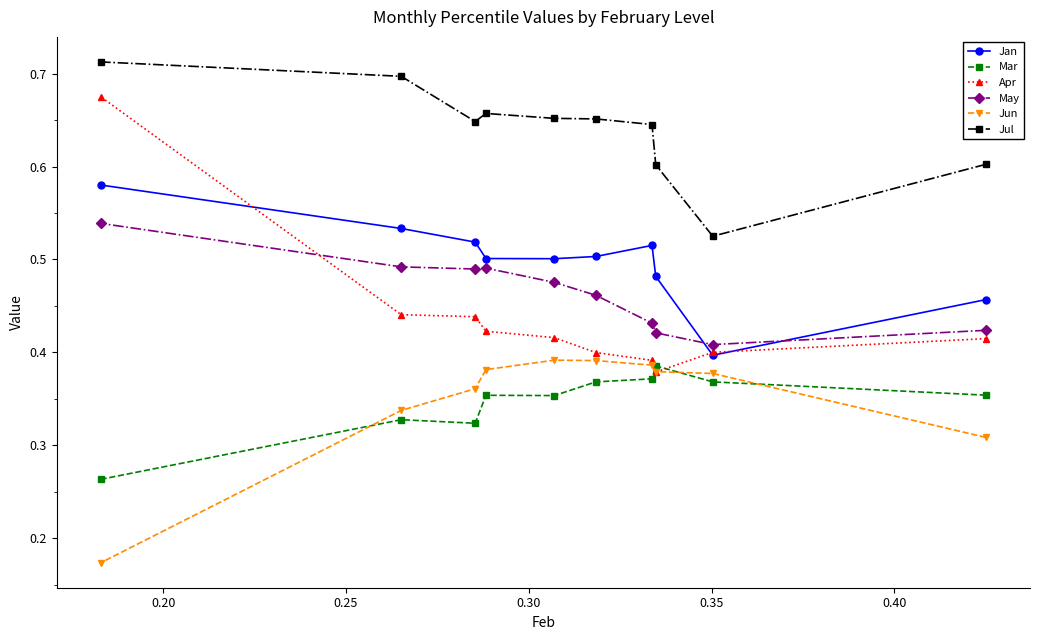

At how many categories does at least one series exceed 0?

10